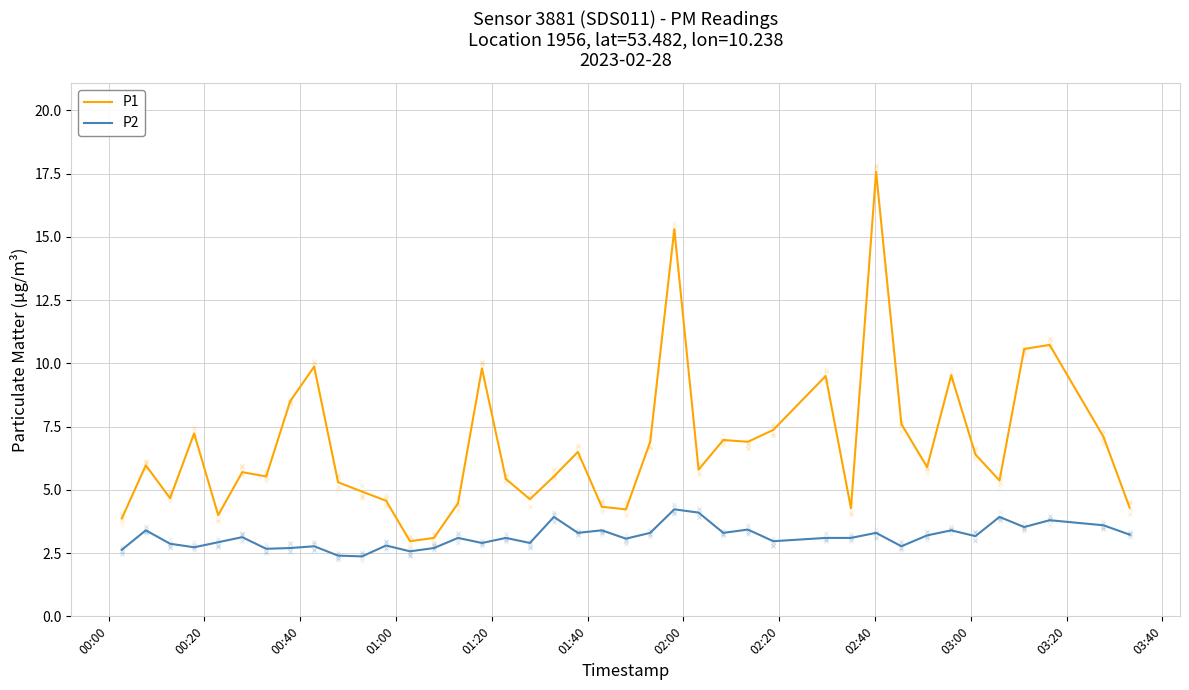

The P2 series shows 3.4 at 26. True or false?

True